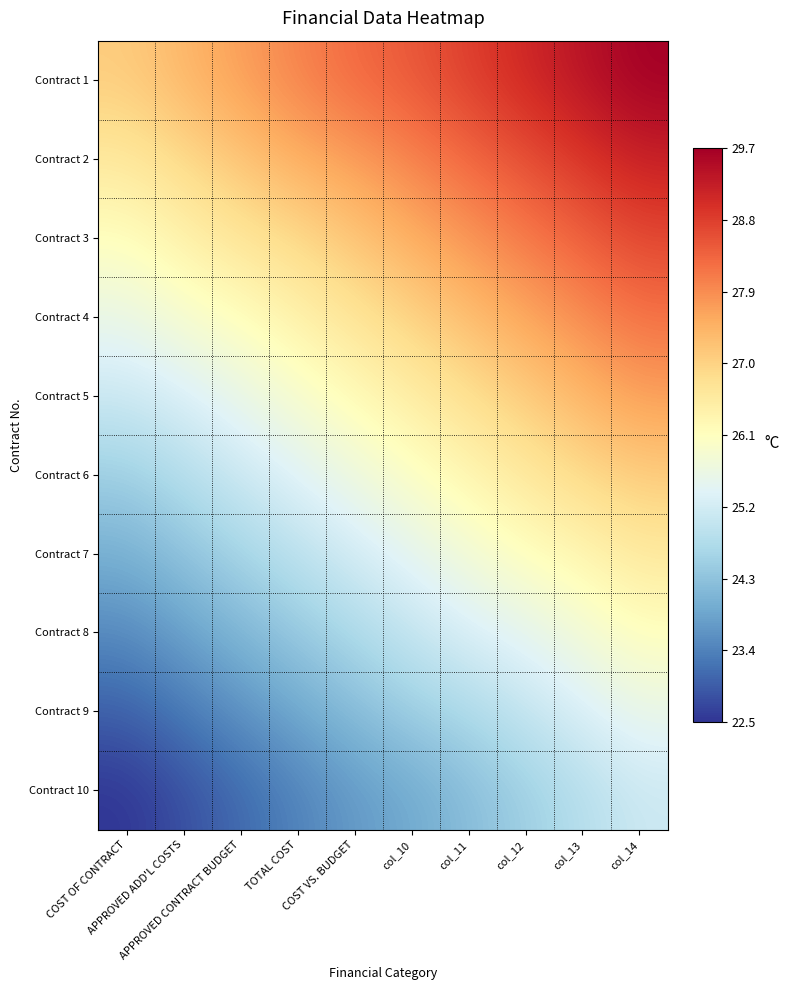

Reading left to right, extract all data points from this chart.

Contract 1: COST OF CONTRACT=27.1	APPROVED ADD'L COSTS=27.4	APPROVED CONTRACT BUDGET=27.7	TOTAL COST=28.0	COST VS. BUDGET=28.3	col_10=28.5	col_11=28.8	col_12=29.1	col_13=29.4	col_14=29.7
Contract 2: COST OF CONTRACT=26.6	APPROVED ADD'L COSTS=26.9	APPROVED CONTRACT BUDGET=27.2	TOTAL COST=27.5	COST VS. BUDGET=27.7	col_10=28.0	col_11=28.3	col_12=28.6	col_13=28.9	col_14=29.2
Contract 3: COST OF CONTRACT=26.1	APPROVED ADD'L COSTS=26.4	APPROVED CONTRACT BUDGET=26.7	TOTAL COST=26.9	COST VS. BUDGET=27.2	col_10=27.5	col_11=27.8	col_12=28.1	col_13=28.4	col_14=28.7
Contract 4: COST OF CONTRACT=25.6	APPROVED ADD'L COSTS=25.9	APPROVED CONTRACT BUDGET=26.1	TOTAL COST=26.4	COST VS. BUDGET=26.7	col_10=27.0	col_11=27.3	col_12=27.6	col_13=27.9	col_14=28.2
Contract 5: COST OF CONTRACT=25.1	APPROVED ADD'L COSTS=25.3	APPROVED CONTRACT BUDGET=25.6	TOTAL COST=25.9	COST VS. BUDGET=26.2	col_10=26.5	col_11=26.8	col_12=27.1	col_13=27.4	col_14=27.7
Contract 6: COST OF CONTRACT=24.5	APPROVED ADD'L COSTS=24.8	APPROVED CONTRACT BUDGET=25.1	TOTAL COST=25.4	COST VS. BUDGET=25.7	col_10=26.0	col_11=26.3	col_12=26.6	col_13=26.9	col_14=27.1
Contract 7: COST OF CONTRACT=24.0	APPROVED ADD'L COSTS=24.3	APPROVED CONTRACT BUDGET=24.6	TOTAL COST=24.9	COST VS. BUDGET=25.2	col_10=25.5	col_11=25.8	col_12=26.1	col_13=26.3	col_14=26.6
Contract 8: COST OF CONTRACT=23.5	APPROVED ADD'L COSTS=23.8	APPROVED CONTRACT BUDGET=24.1	TOTAL COST=24.4	COST VS. BUDGET=24.7	col_10=25.0	col_11=25.3	col_12=25.5	col_13=25.8	col_14=26.1
Contract 9: COST OF CONTRACT=23.0	APPROVED ADD'L COSTS=23.3	APPROVED CONTRACT BUDGET=23.6	TOTAL COST=23.9	COST VS. BUDGET=24.2	col_10=24.5	col_11=24.7	col_12=25.0	col_13=25.3	col_14=25.6
Contract 10: COST OF CONTRACT=22.5	APPROVED ADD'L COSTS=22.8	APPROVED CONTRACT BUDGET=23.1	TOTAL COST=23.4	COST VS. BUDGET=23.7	col_10=23.9	col_11=24.2	col_12=24.5	col_13=24.8	col_14=25.1